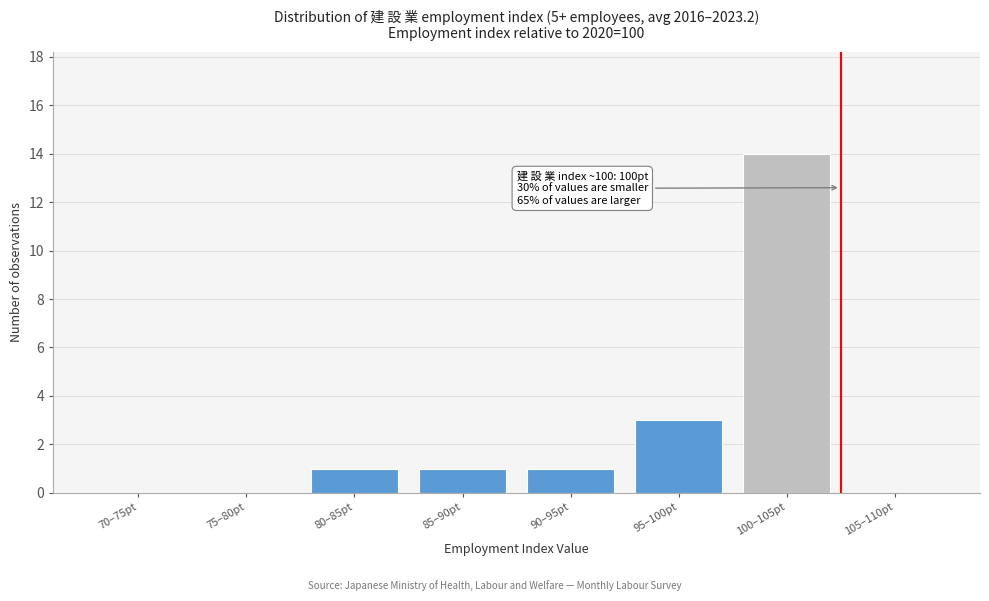

Reading left to right, transcribe all the data shown in this chart.

70–75pt=0	75–80pt=0	80–85pt=1	85–90pt=1	90–95pt=1	95–100pt=3	100–105pt=14	105–110pt=0